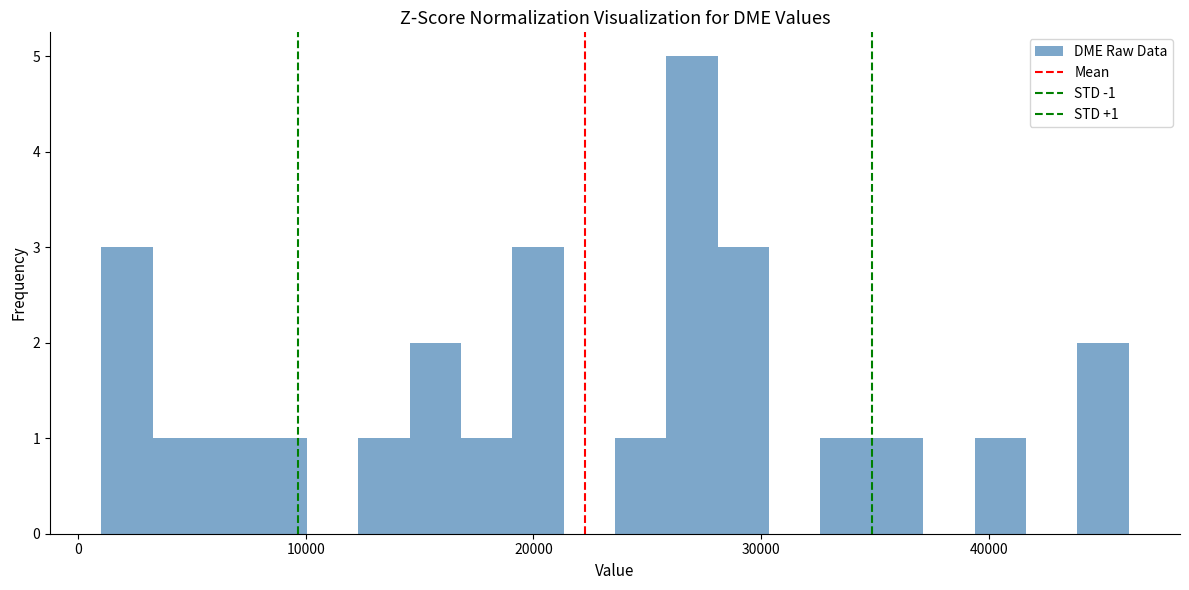

Around what value on the x-axis is the tallest bar? Give the approximate position of its centre, as read against the axis.

27000